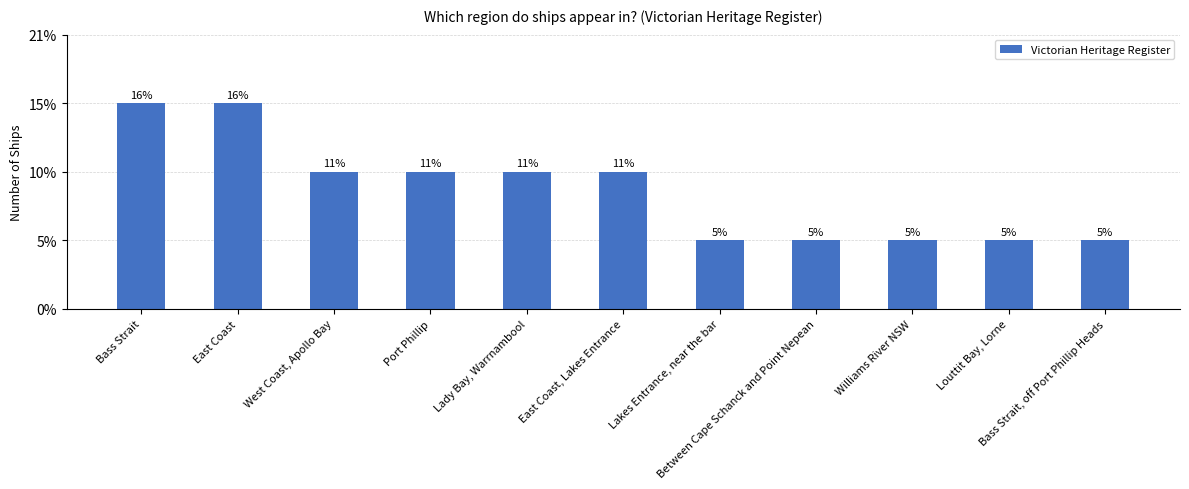

Does the chart contain any negative values?

No